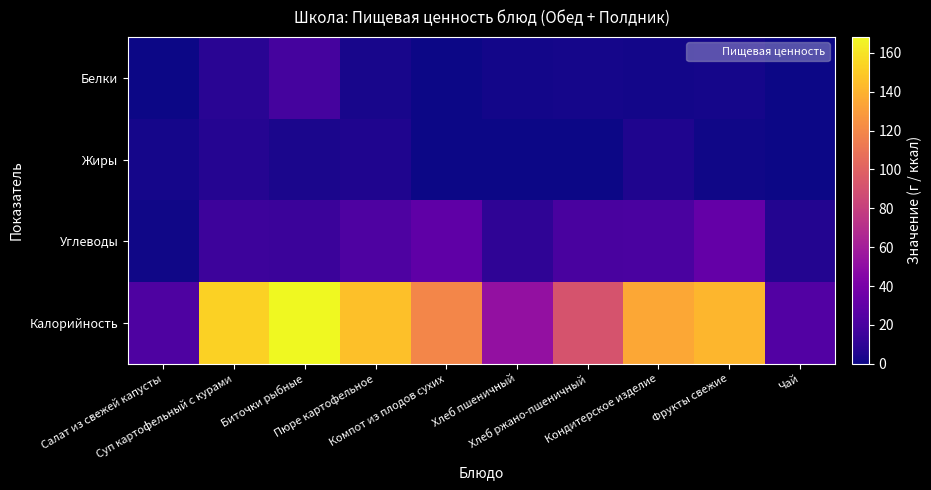

Which label corresponds to the largest value in the chart?

Биточки рыбные